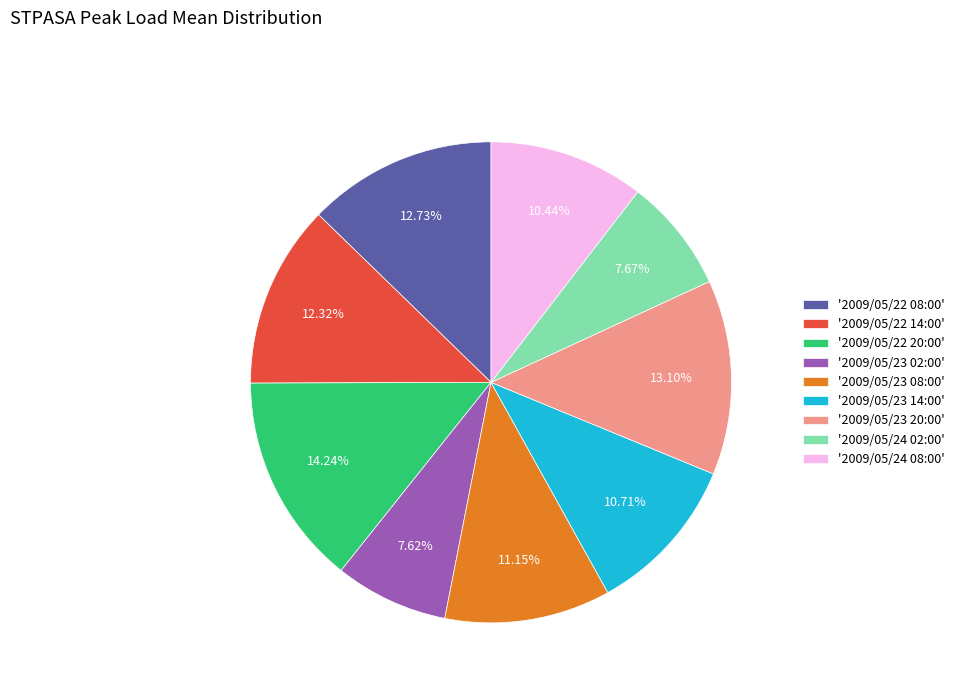

What is the largest slice in the pie chart?

'2009/05/22 20:00'